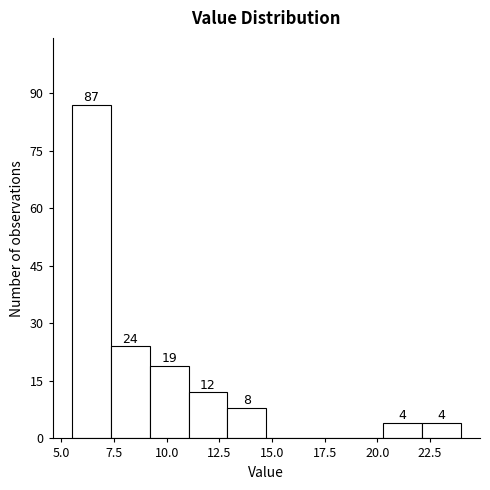

Around what value on the x-axis is the tallest bar? Give the approximate position of its centre, as read against the axis.

6.5